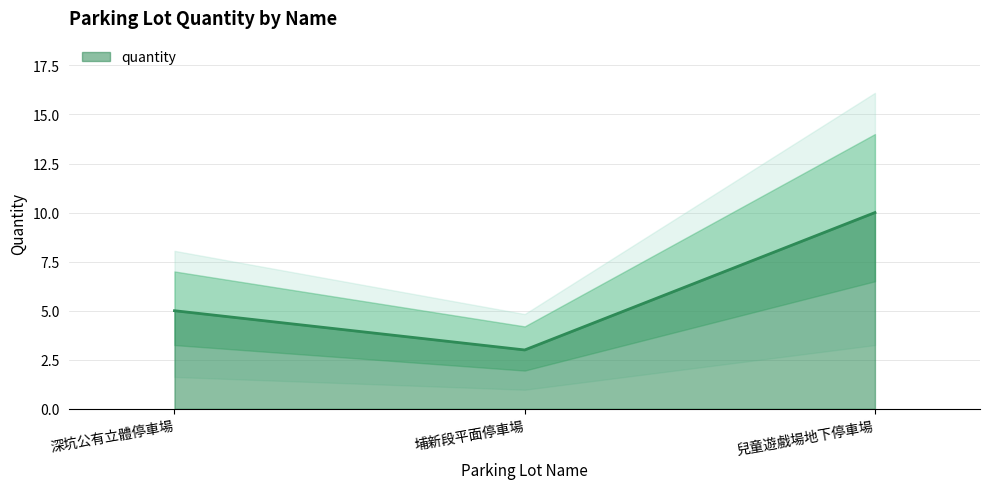

Reading left to right, extract all data points from this chart.

5	3	10